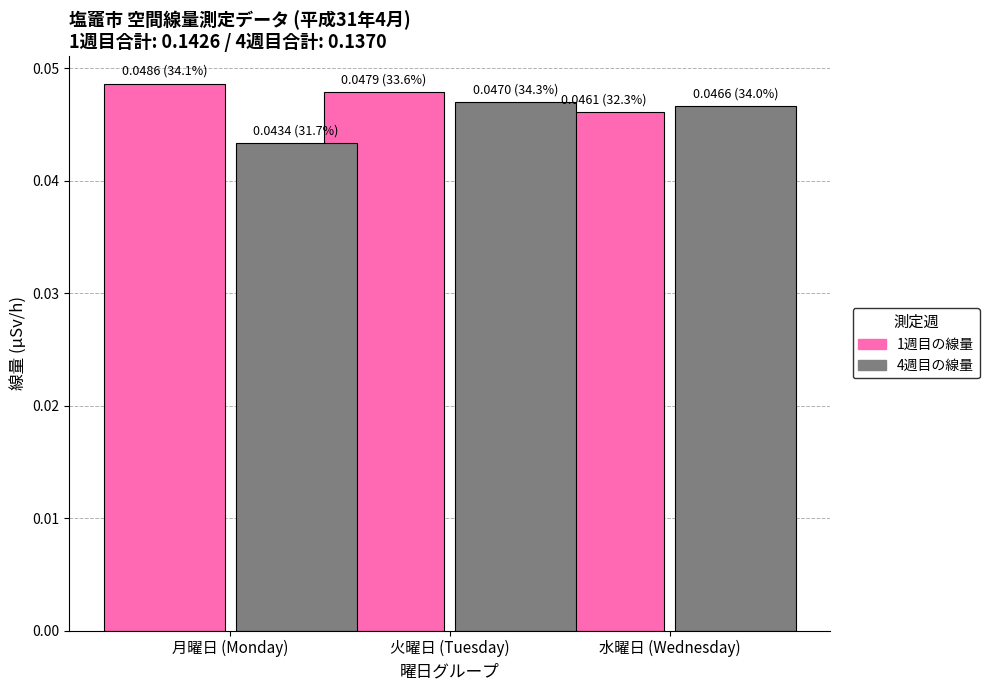

True or false: 1週目の線量 has a value of 0.1 at 月曜日 (Monday).

False